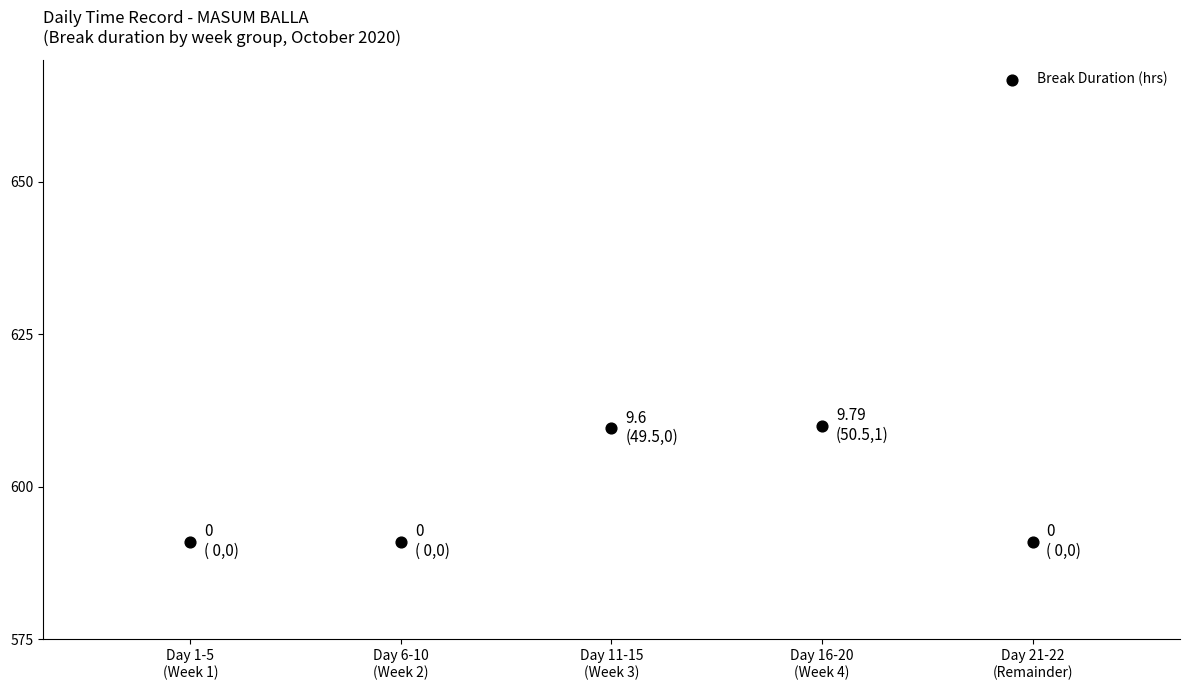

What is the range of Y values (max minus min)?

19.0